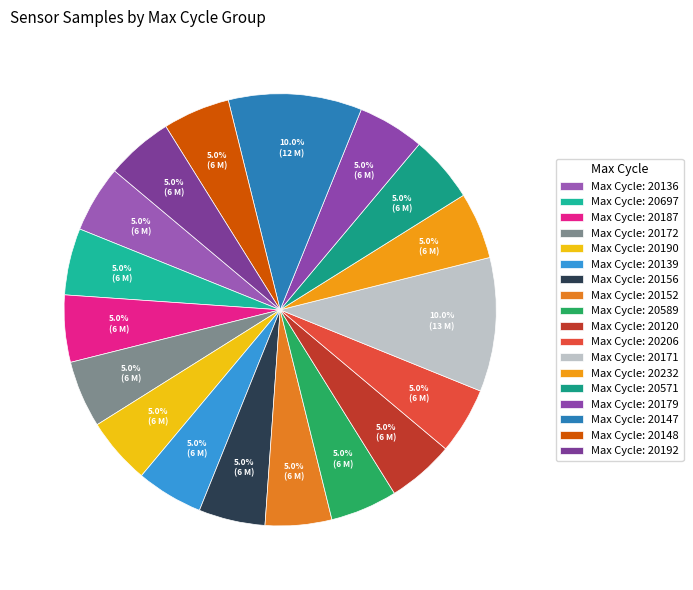

To the nearest percent, what is the average slice percentage?

6%